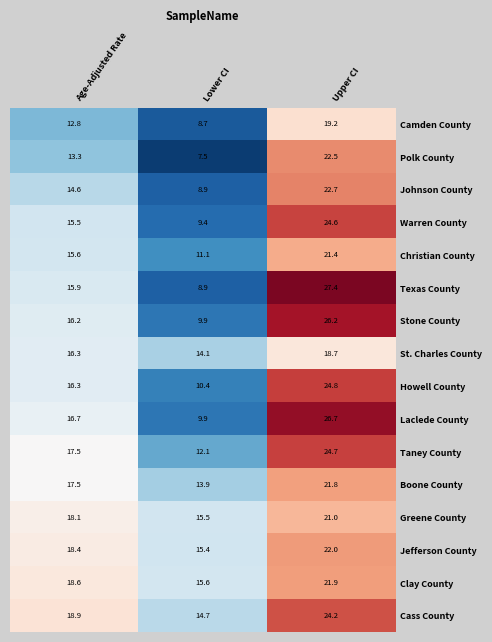

True or false: Cass County has a value of 24.2 at Upper CI.

True